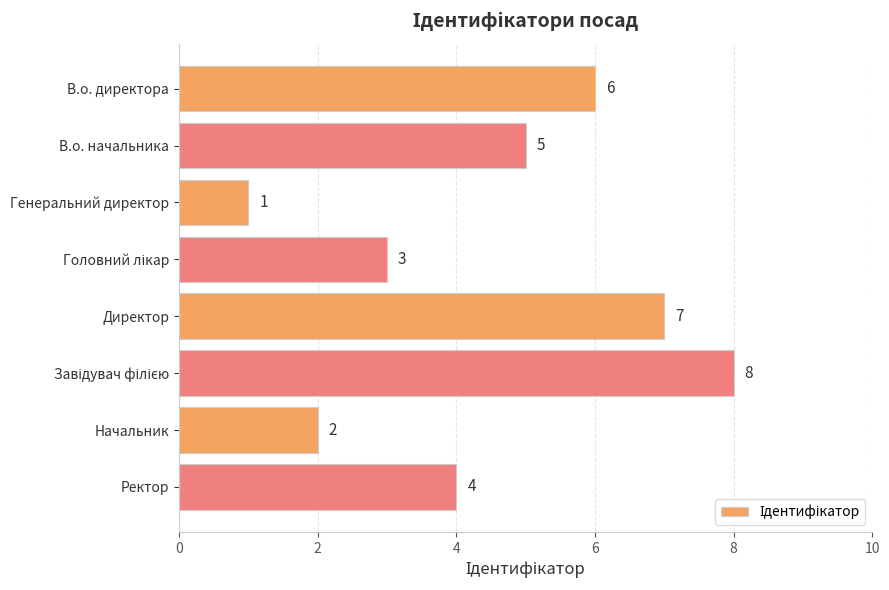

Where is the data nearest to the value 4?

Ректор